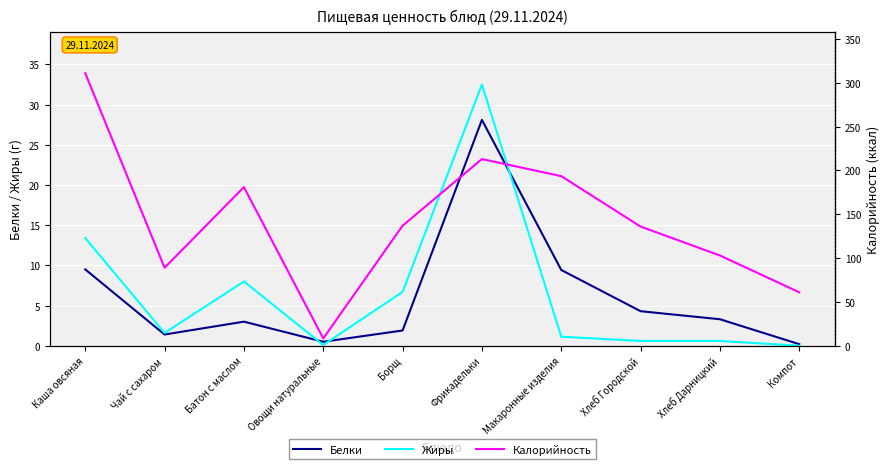

True or false: Калорийность has a value of 103.0 at Хлеб Дарницкий.

True